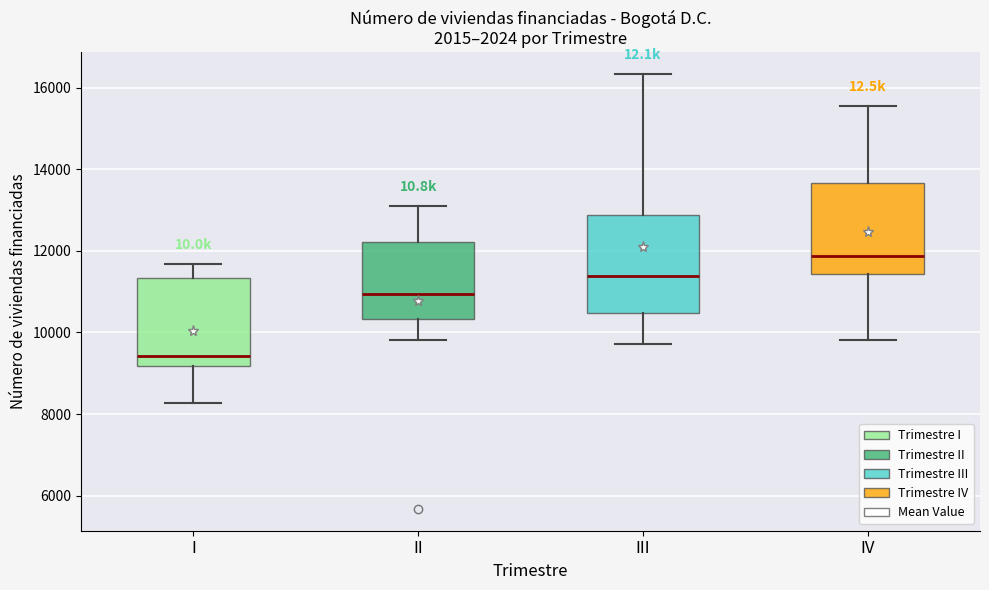

Reading left to right, read every box against the y-axis: the position of its median line, the range the box covers, and the ends of its whiskers. The values are not printed on the chart, so give them approximately, as read against the axis.

I: median 9400, box 9200 to 11400, whiskers 8200 to 11600
II: median 11000, box 10400 to 12200, whiskers 9800 to 13200
III: median 11400, box 10400 to 12800, whiskers 9800 to 16400
IV: median 11800, box 11400 to 13600, whiskers 9800 to 15600